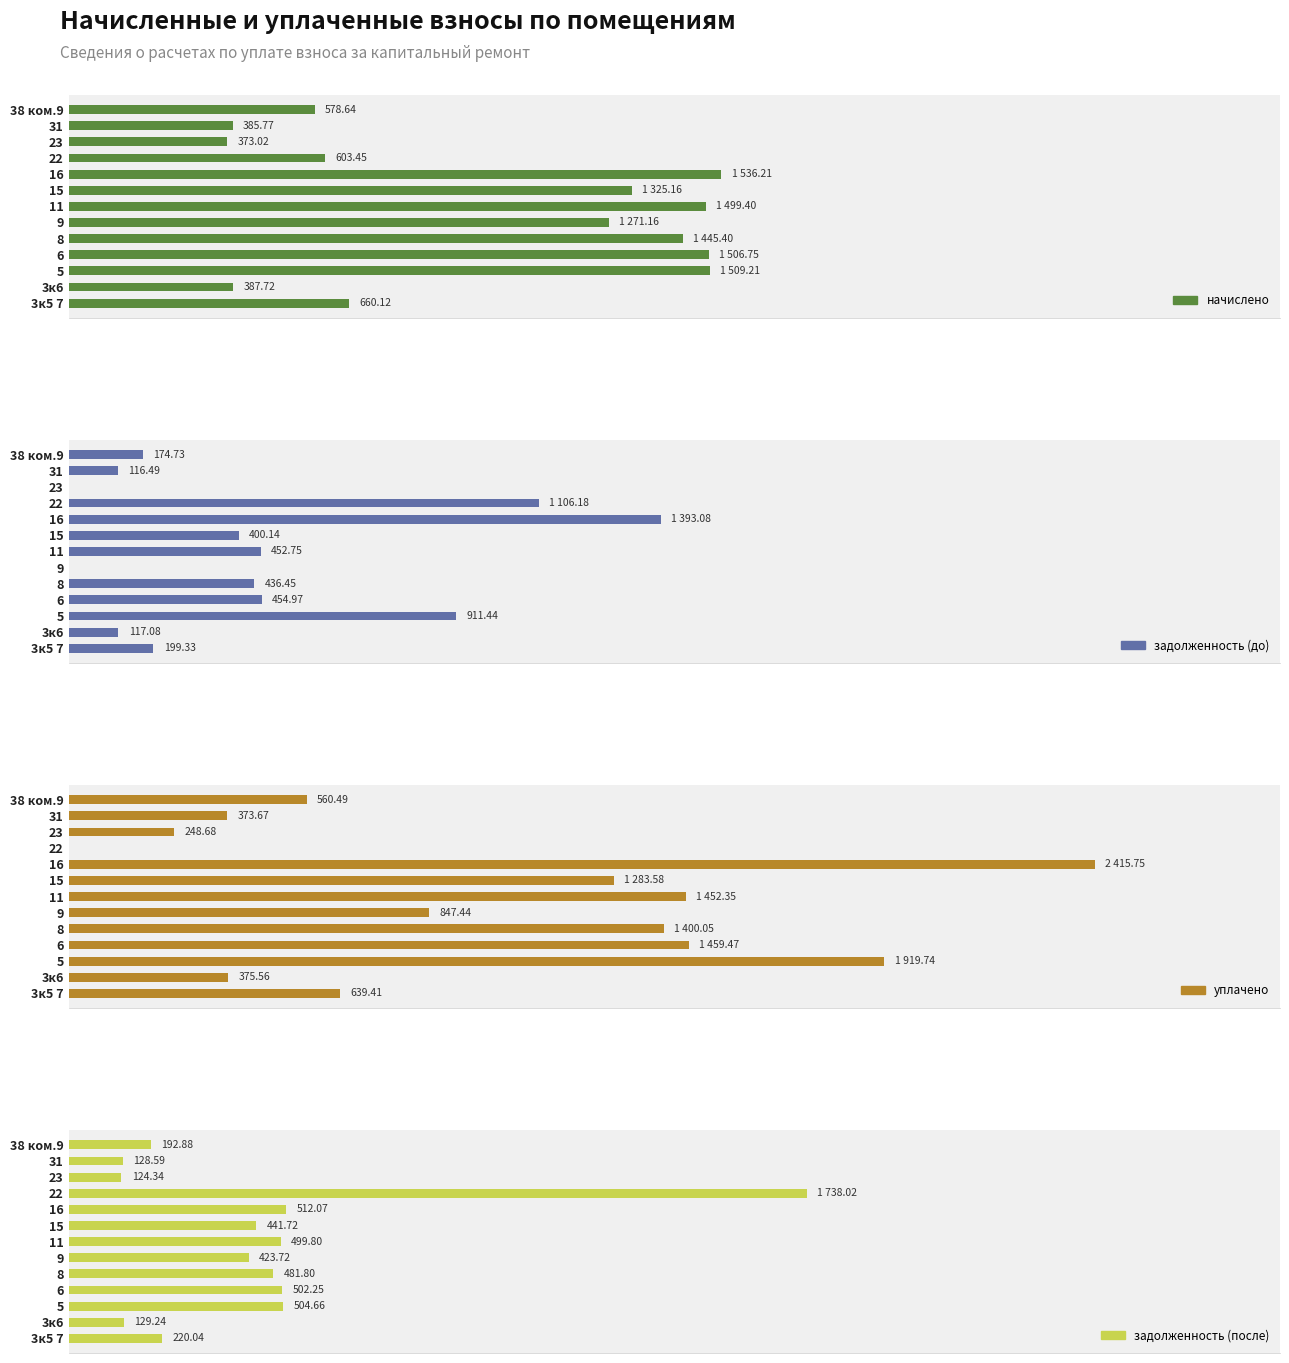

What is the average value of the задолженность (после) series?

453.8